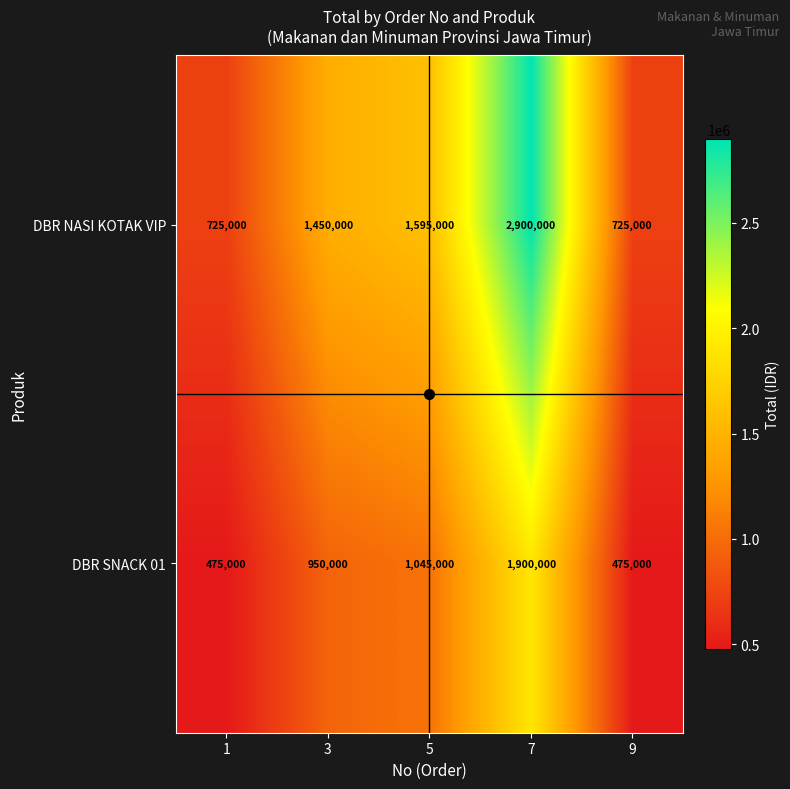

At which category is the sum across all series the highest?

7